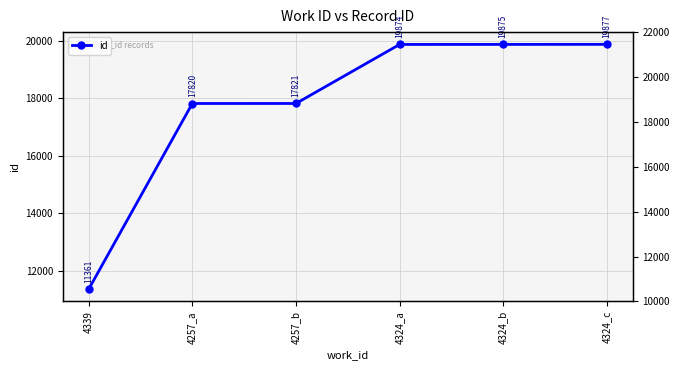

True or false: the data shows 6055 at 4324_b.

False